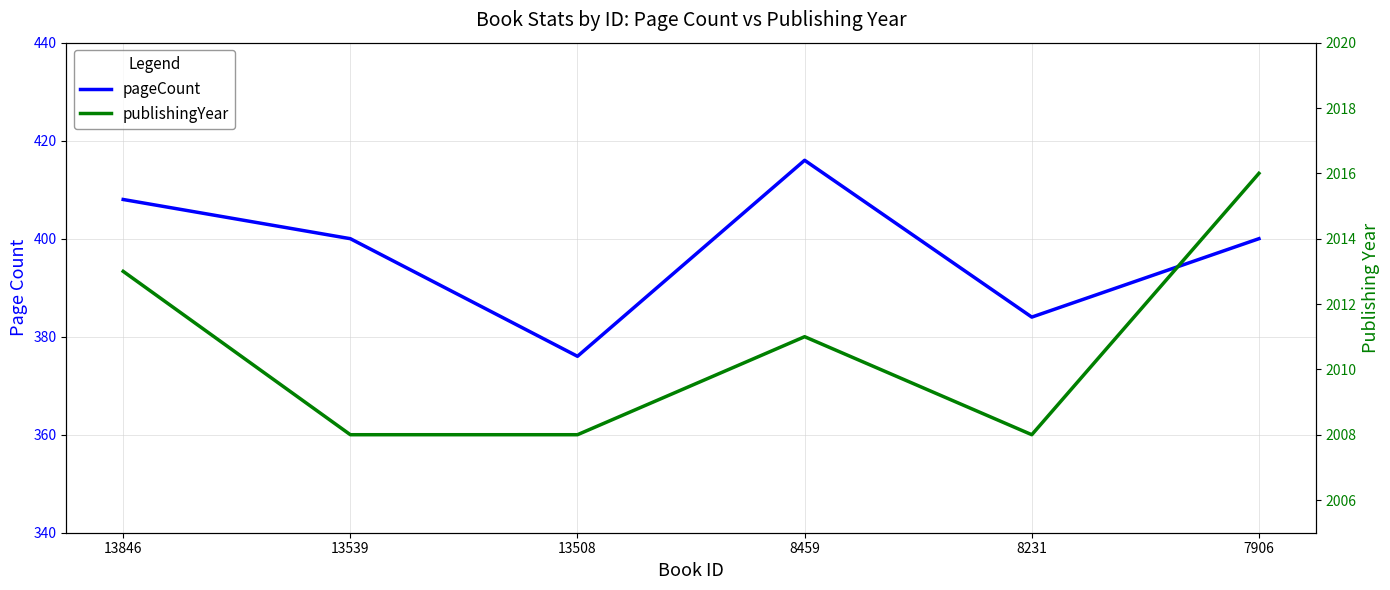

What is the approximate value of pageCount at 13539, to the nearest 5?

400